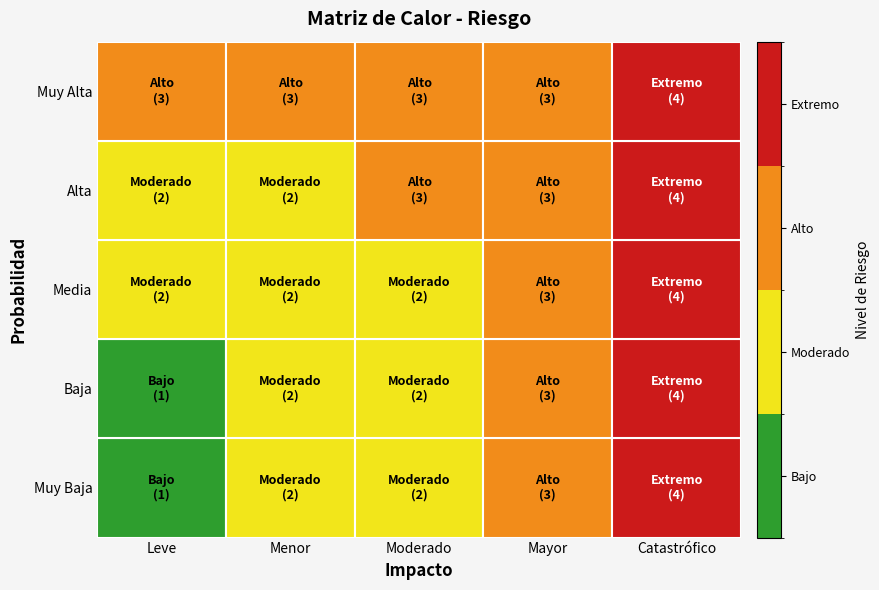

At which category does the chart reach its peak across all series?

Catastrófico